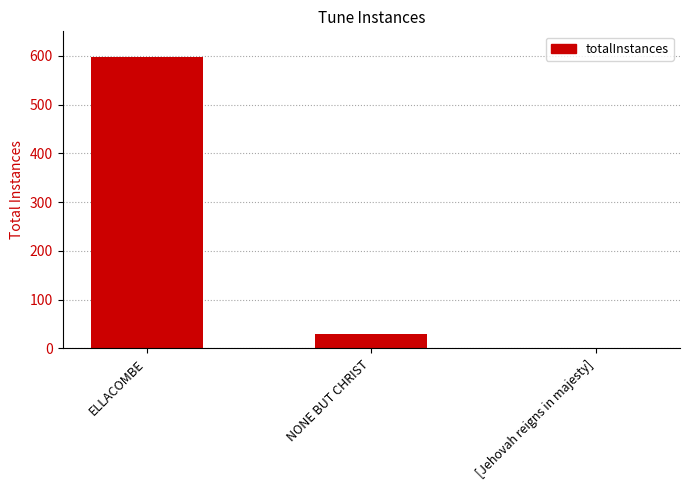

What is the maximum value shown in the chart?

598